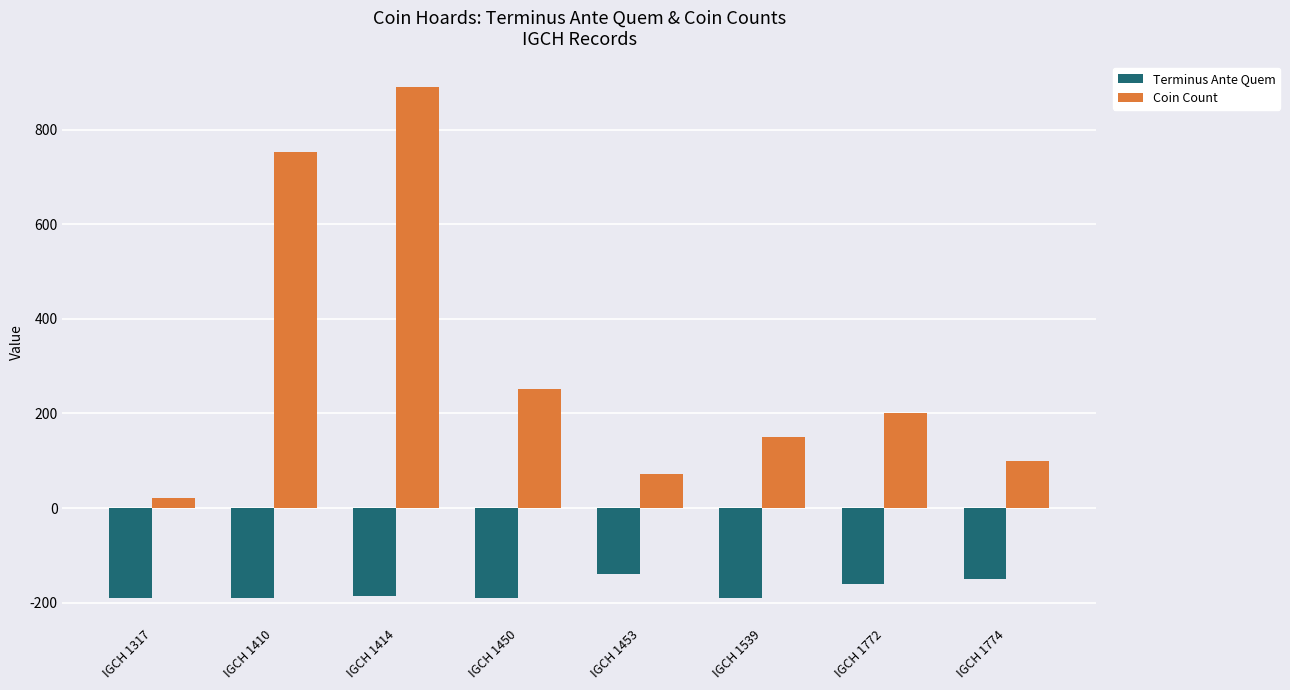

Is it true that Terminus Ante Quem equals -190 at IGCH 1317?

True